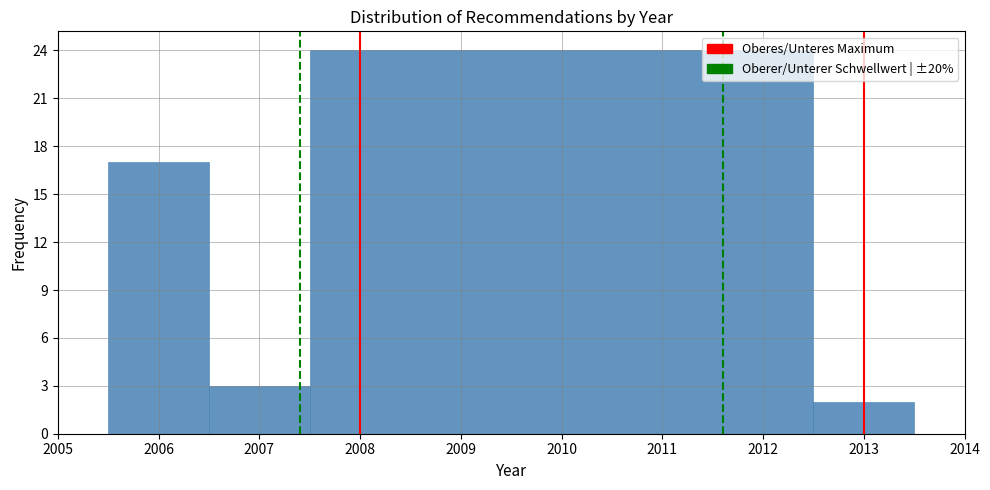

Over which range of the x-axis is the bar tallest?

2007.5 to 2012.5